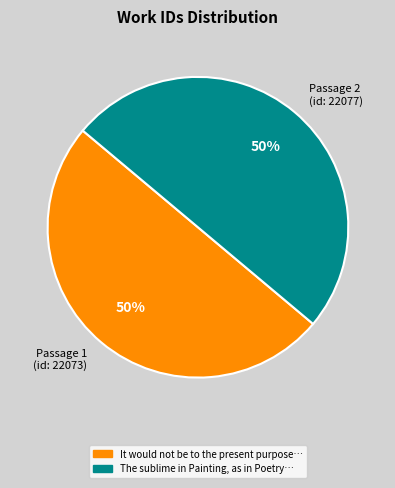

The Passage 1 (id: 22073) slice represents 50% of the pie. True or false?

True